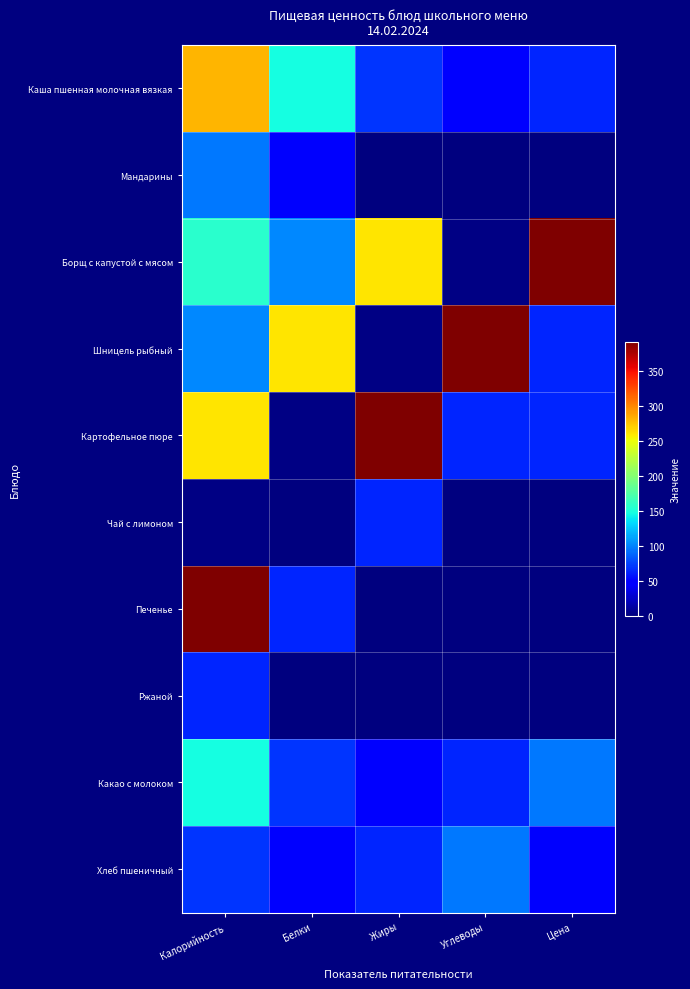

Which has a higher value, Калорийность or Цена?

Калорийность